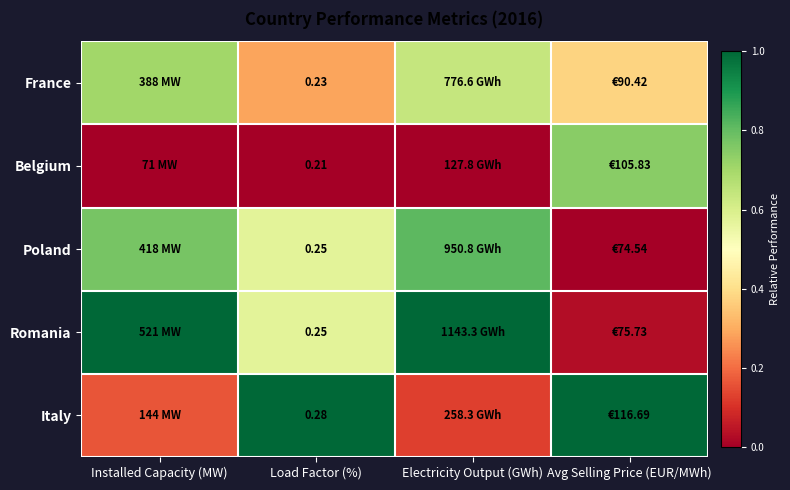

Is it true that Poland equals 0.8 at Installed Capacity (MW)?

True